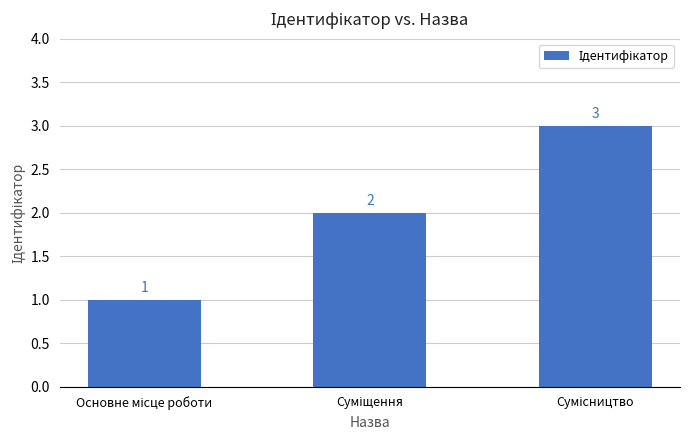

What is the value of the 2nd bar from the left?

2